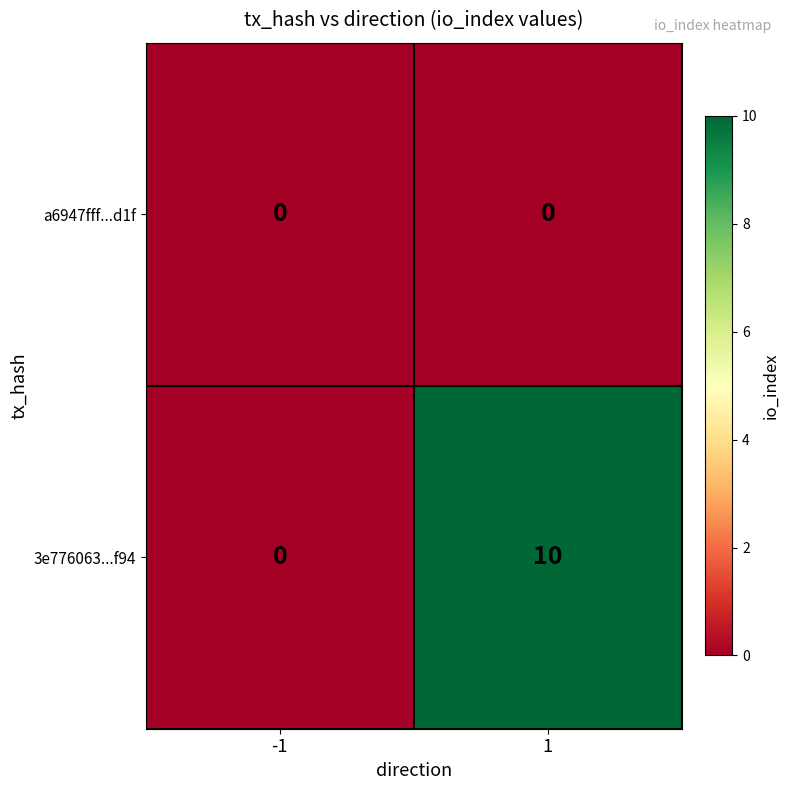

Reading left to right, extract all data points from this chart.

a6947fff...d1f: 0	0
3e776063...f94: 0	10